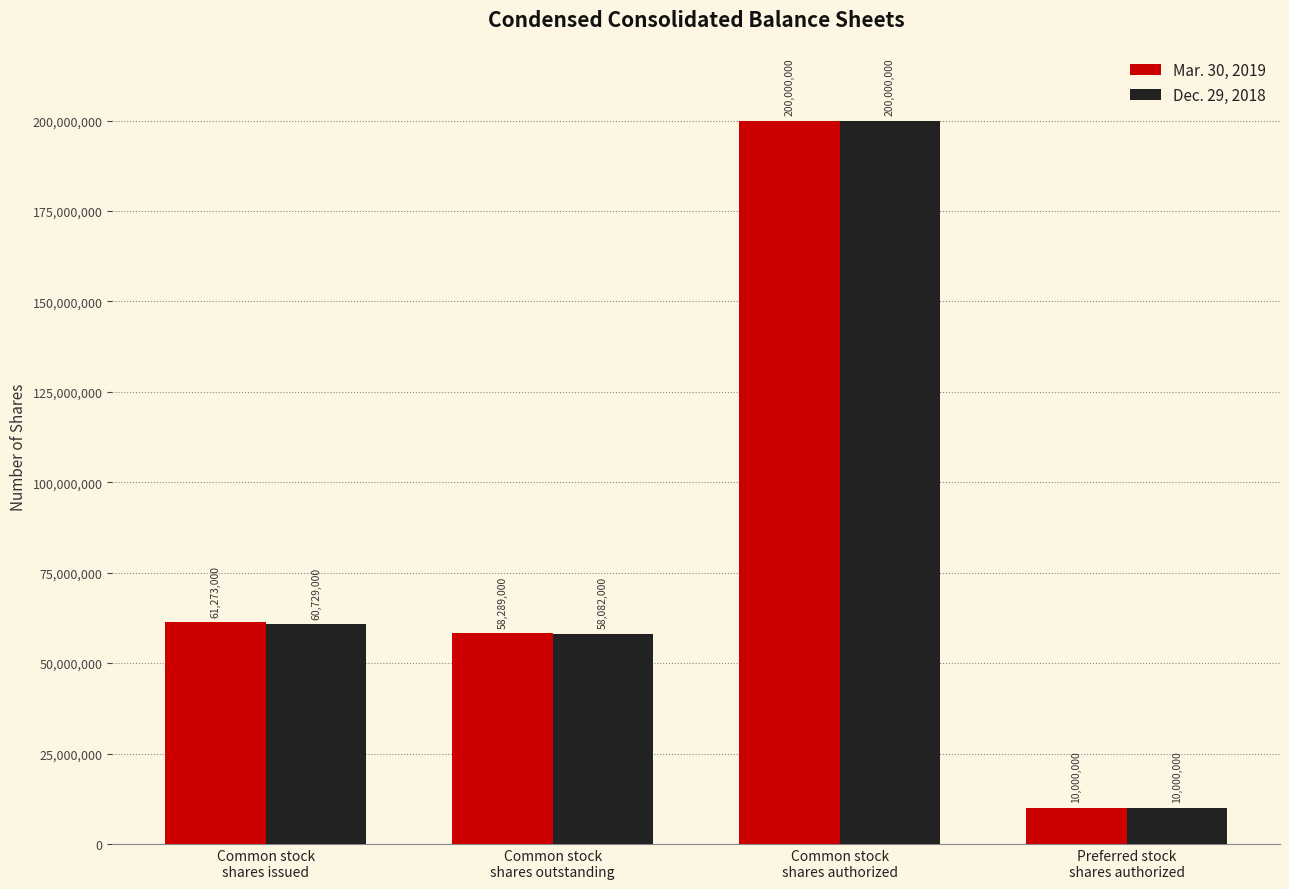

Rank the series by their average value, from lowest to highest.

Dec. 29, 2018, Mar. 30, 2019